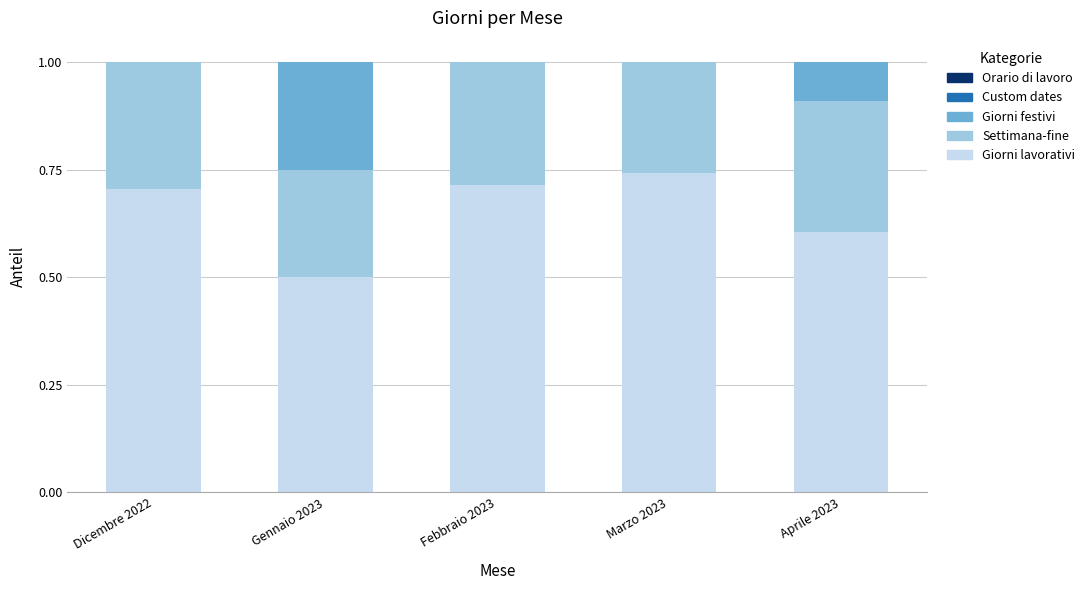

Count the number of data series in this chart.

3